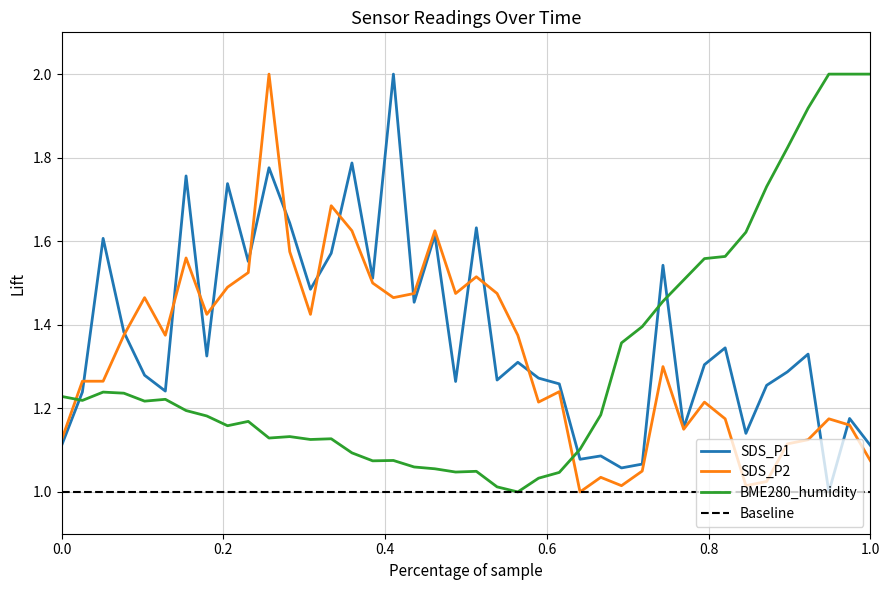

After their last crossing, which series has the higher values: SDS_P2 or BME280_humidity?

BME280_humidity